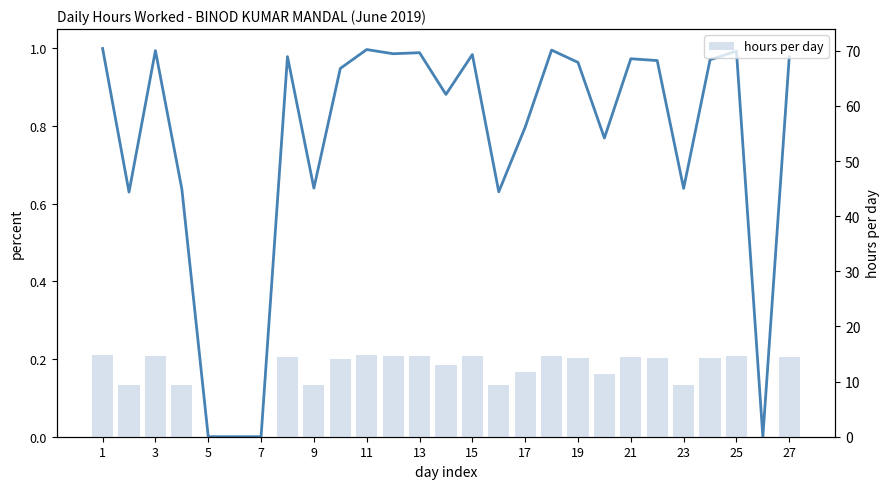

Reading left to right, extract all data points from this chart.

hours worked (normalized): 1.0	0.6	1.0	0.6	0.0	0.0	0.0	1.0	0.6	0.9	1.0	1.0	1.0	0.9	1.0	0.6	0.8	1.0	1.0	0.8	1.0	1.0	0.6	1.0	1.0	0.0	1.0
hours per day: 14.8	9.3	14.7	9.4	0.0	0.0	0.0	14.5	9.5	14.0	14.8	14.6	14.6	13.0	14.6	9.3	11.8	14.7	14.3	11.4	14.4	14.3	9.5	14.4	14.7	0.0	14.5